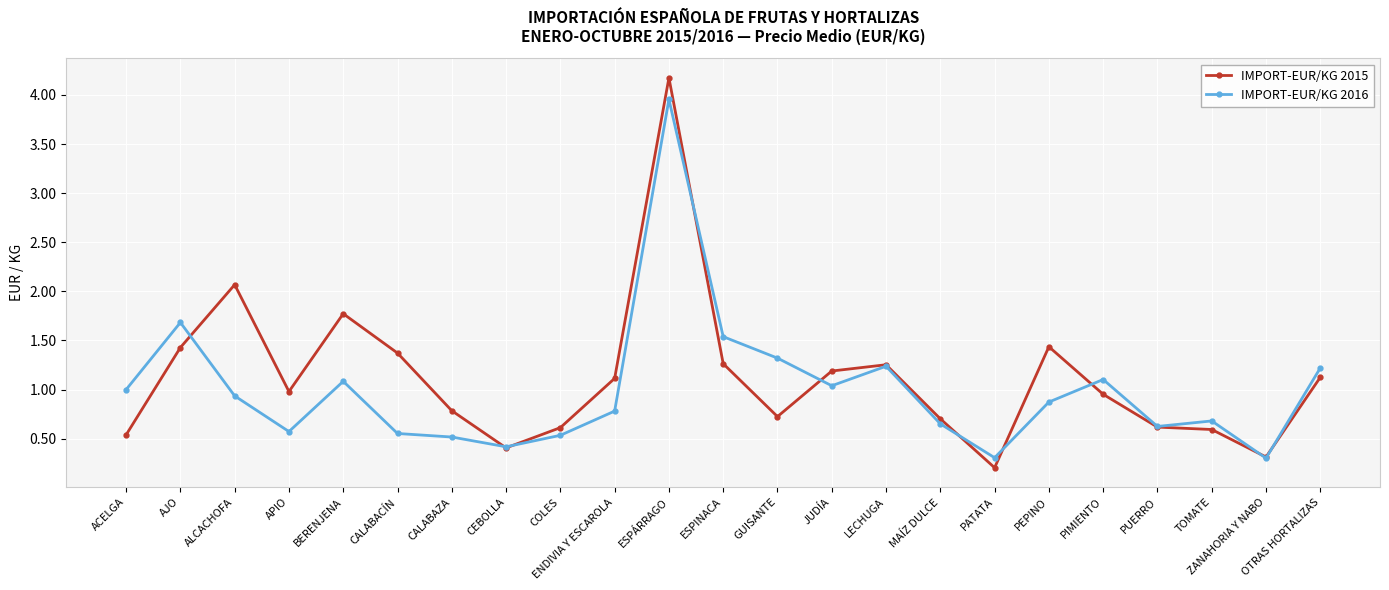

What is the label of the 14th point from the right?

ENDIVIA Y ESCAROLA